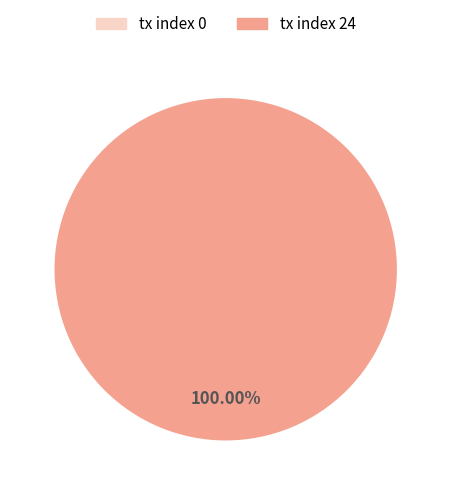

Which category has the biggest portion of the pie?

tx index 24